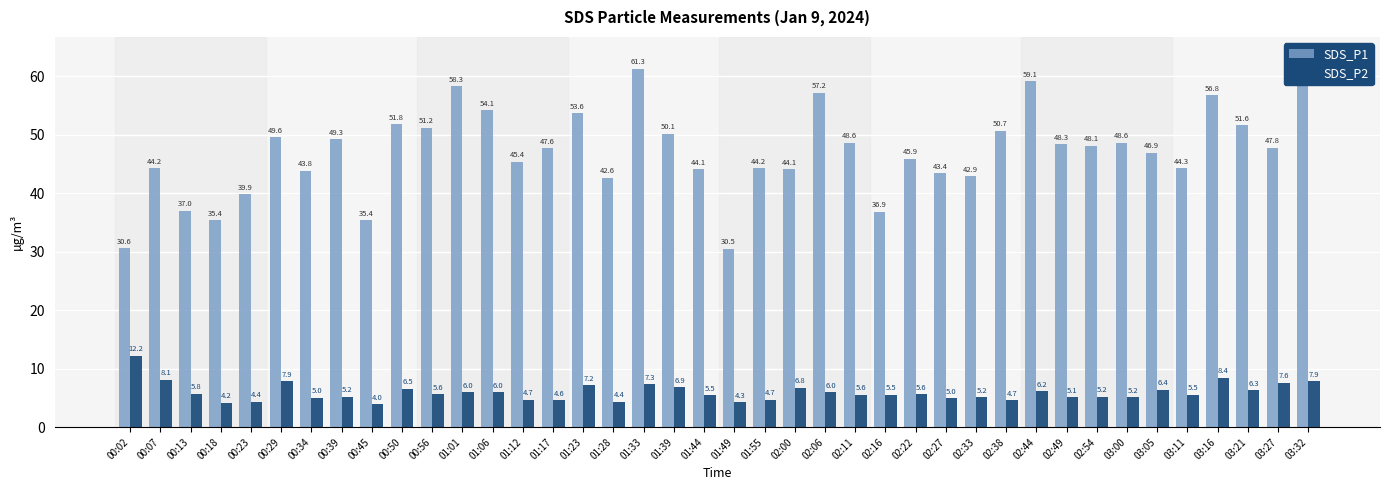

Read the SDS_P2 value at 01:17.

4.6